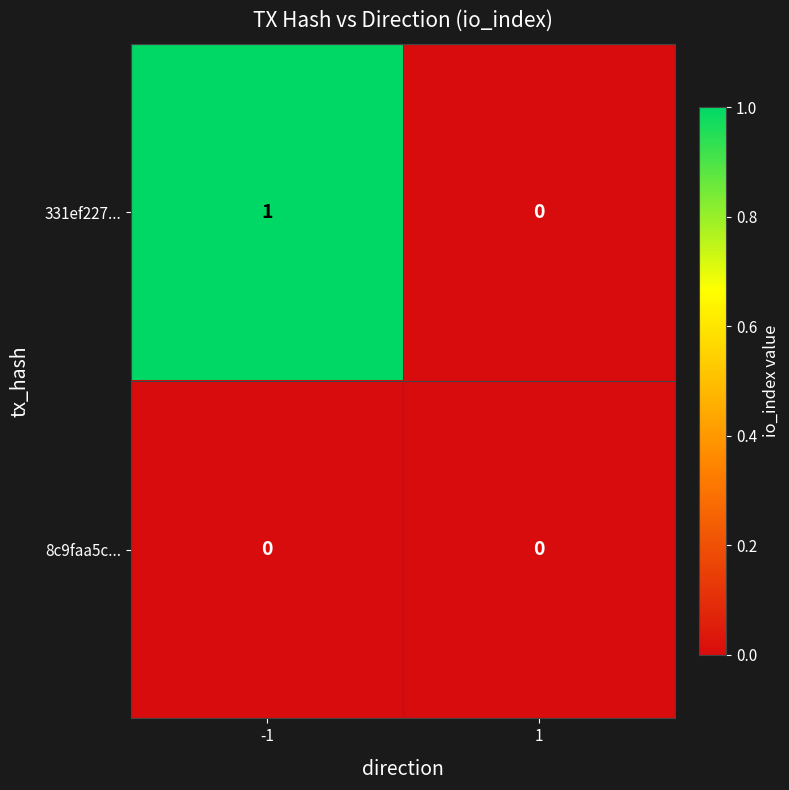

List the series in order of their peak value, highest first.

331ef227..., 8c9faa5c...